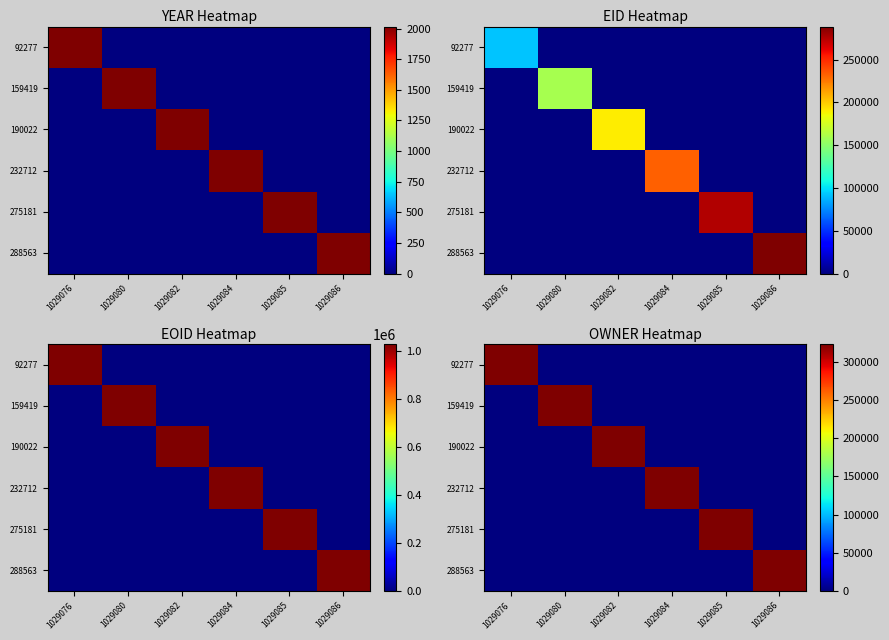

What is the difference between the maximum and minimum values in the 92277 series?

323006